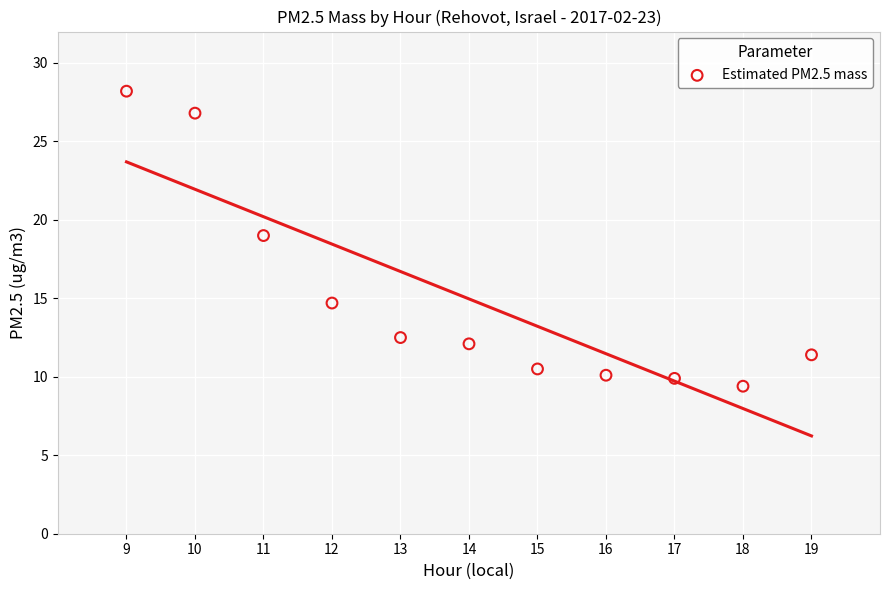

What is the range of Y values (max minus min)?

18.8